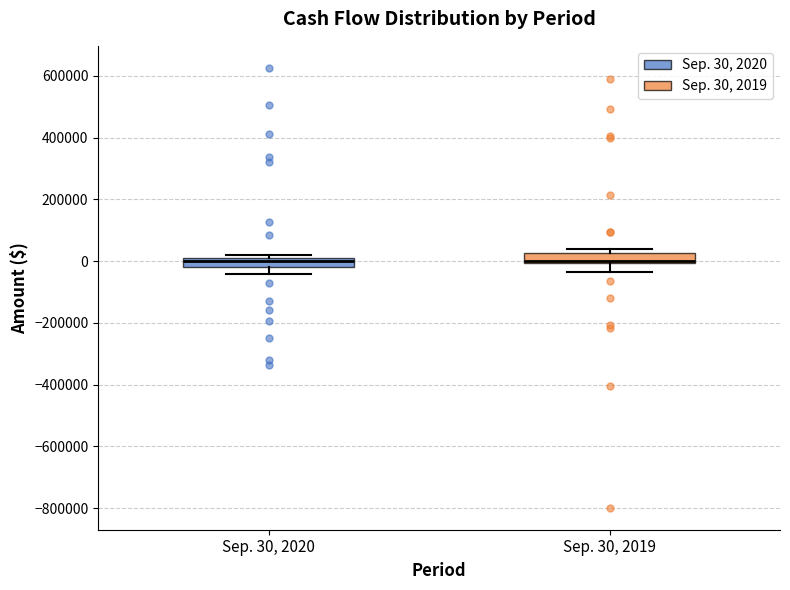

Where is the lower edge of the box for Sep. 30, 2019 on the y-axis? The values are not printed on the chart, so give them approximately, as read against the axis.

0